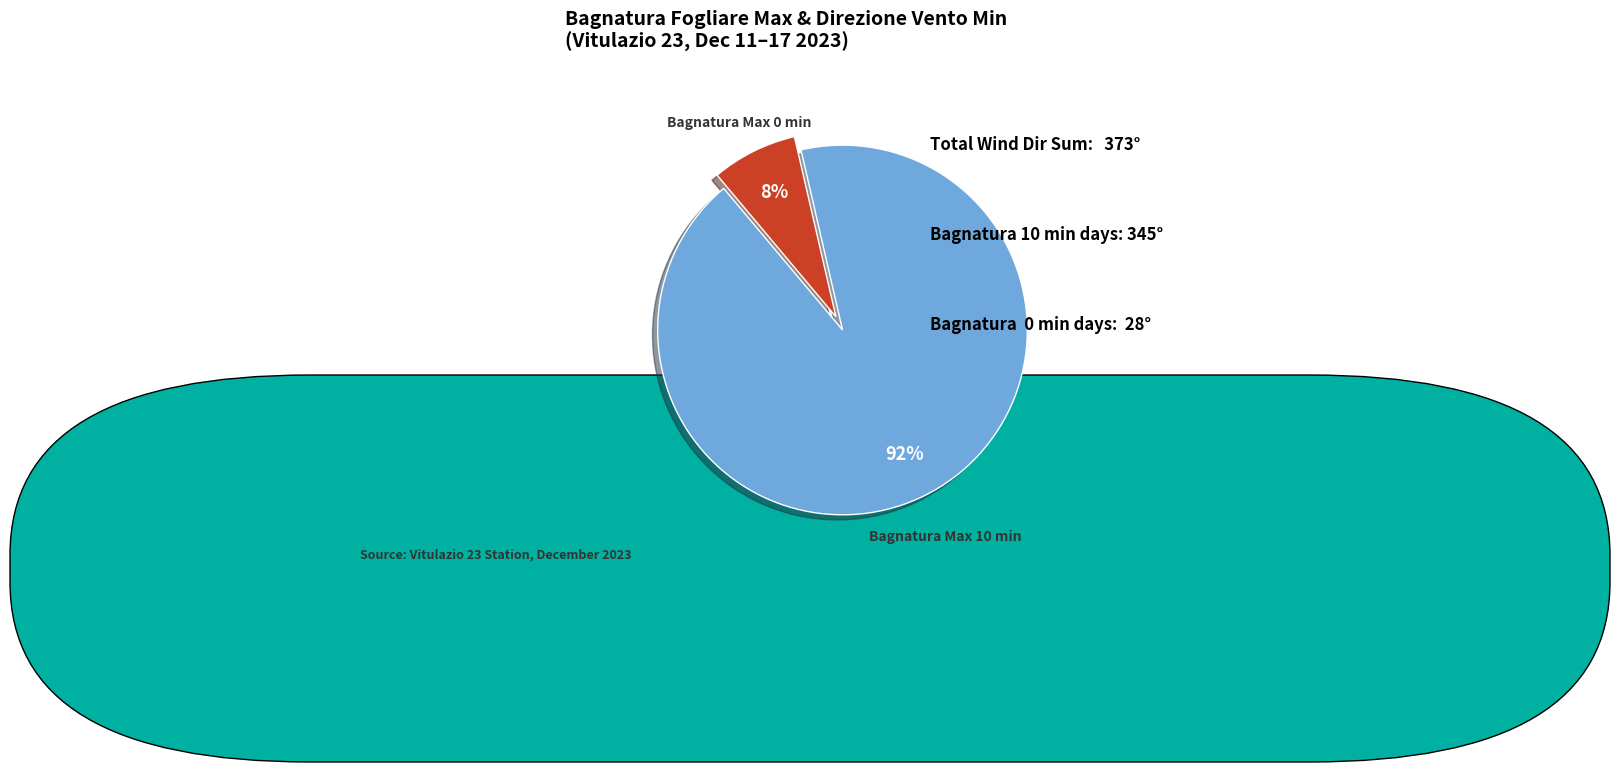

Is there a majority slice in this chart?

Yes